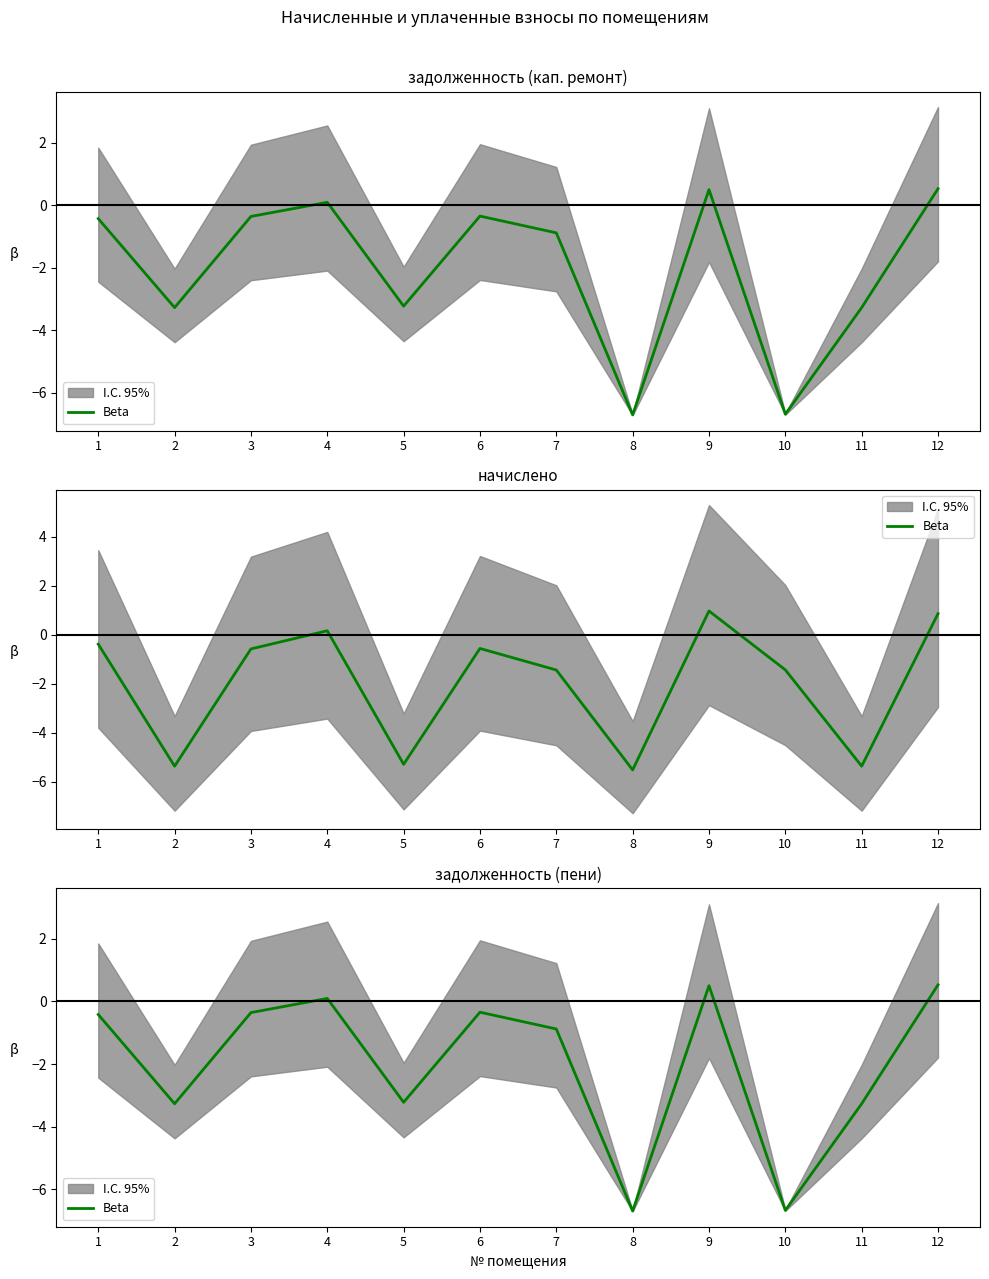

How many points are lower than both their immediate neighbors (excluding endpoints)?

4